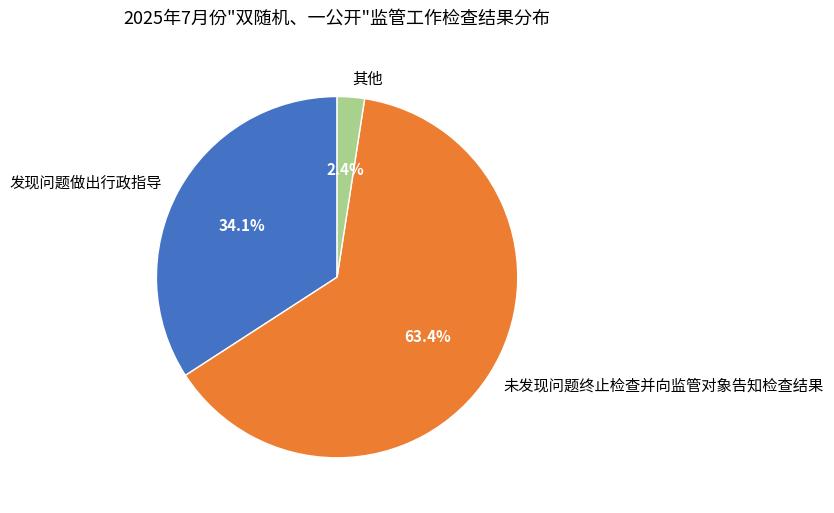

To the nearest percent, what is the difference between the largest and smallest slice percentages?

61%